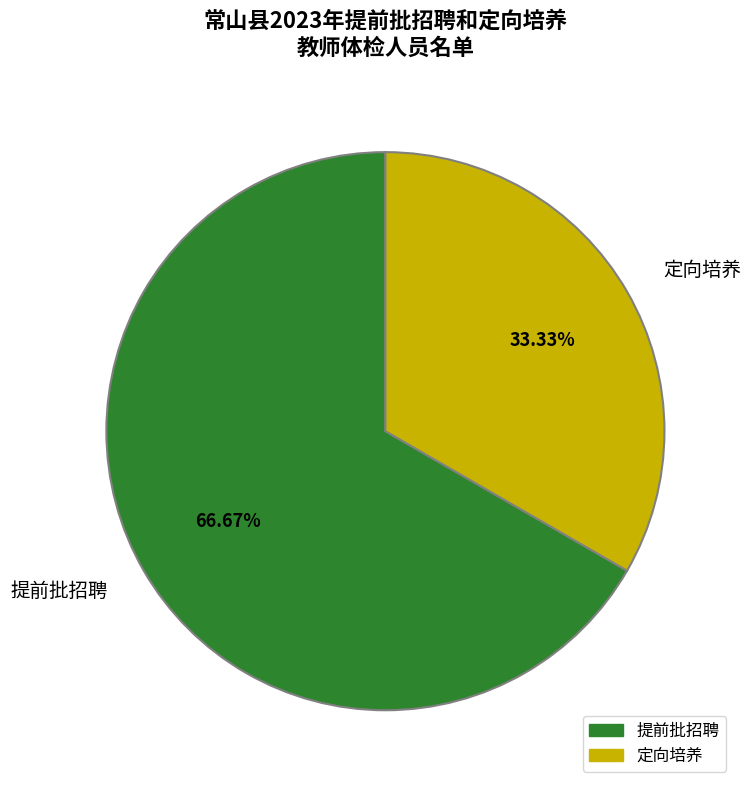

What percentage do 提前批招聘 and 定向培养 together represent?

100.0%